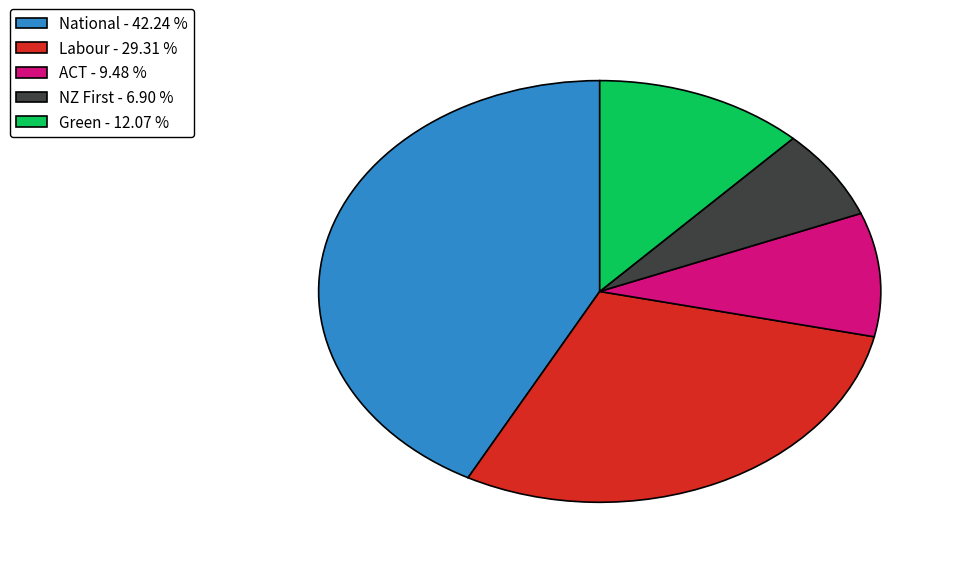

Does any single category account for the majority?

No